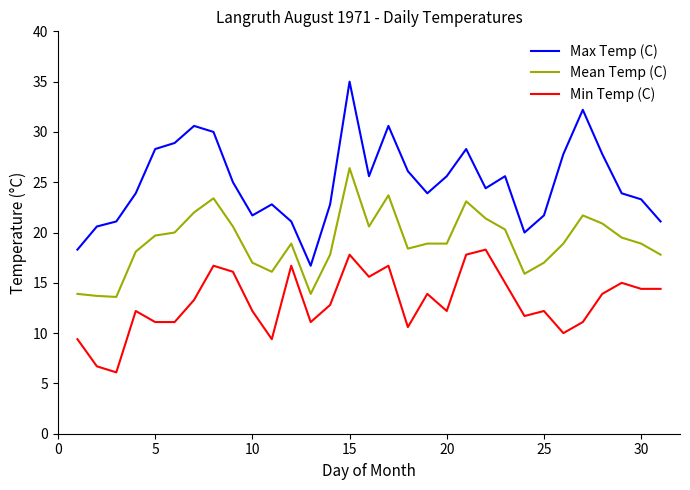

List the series in order of their peak value, lowest first.

Min Temp (C), Mean Temp (C), Max Temp (C)